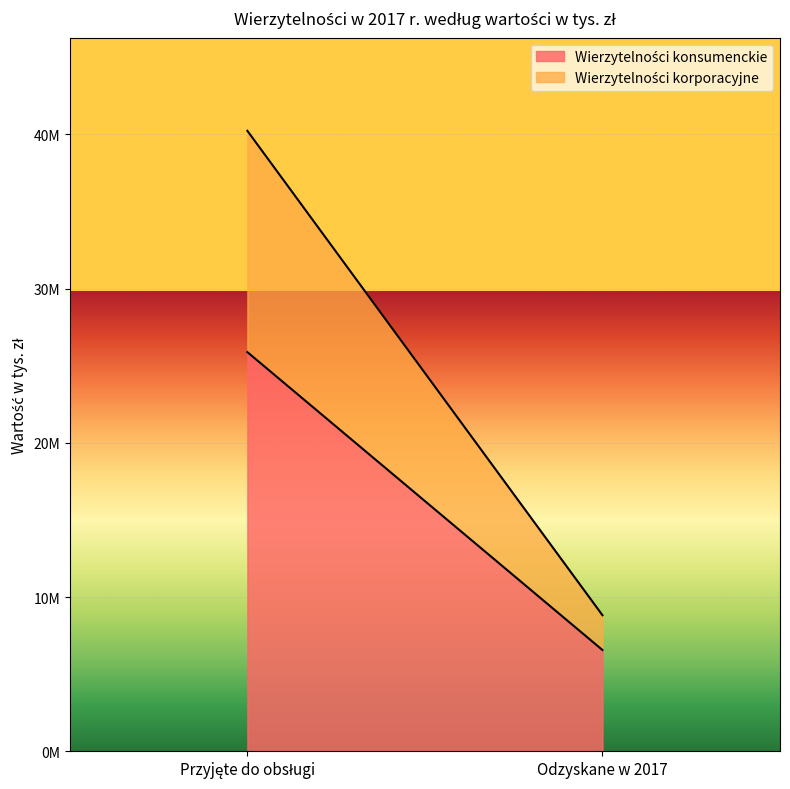

What is the difference between the maximum and minimum values in the Wierzytelności konsumenckie series?

19304395